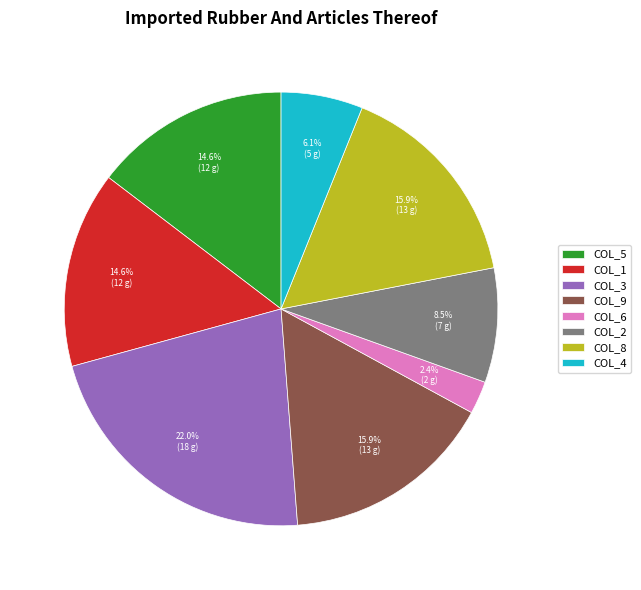

Which slice is the largest?

COL_3